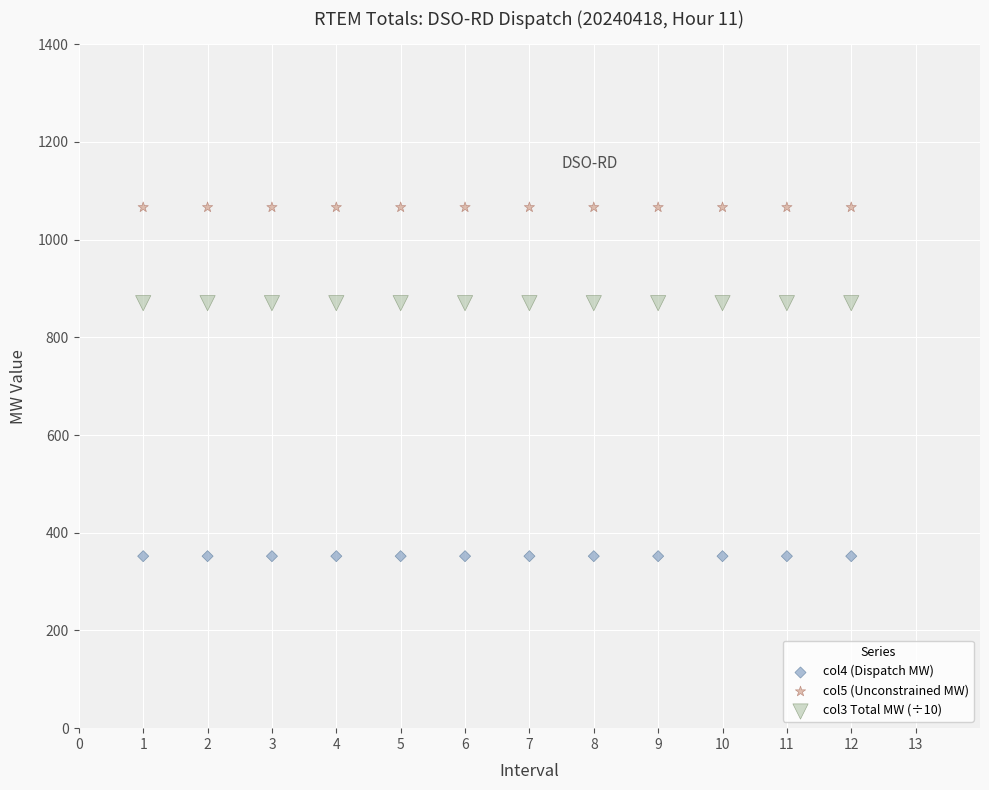

Which series contains the highest Y value?

col5 (Unconstrained MW)